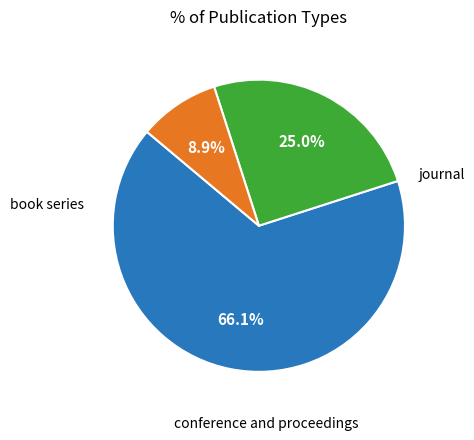

Is there any slice that represents more than half of the pie?

Yes